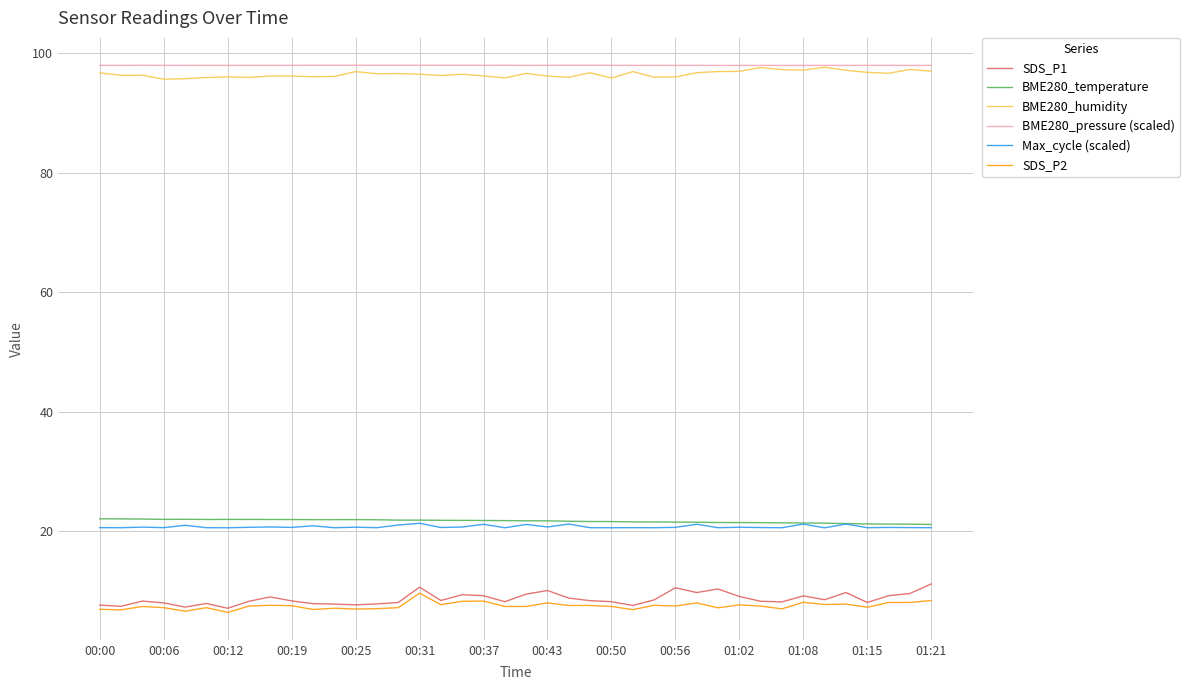

True or false: BME280_temperature and BME280_pressure (scaled) intersect in this chart.

False